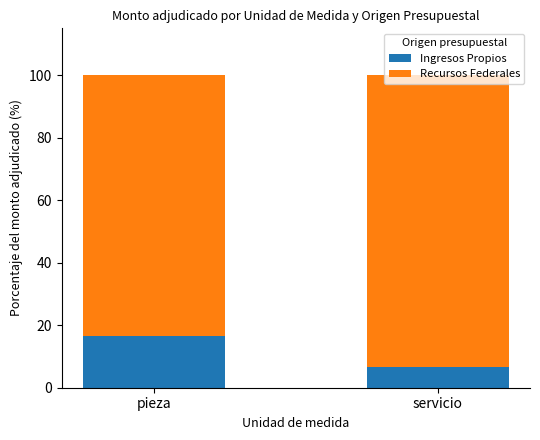

What is the approximate value of Ingresos Propios at servicio?

6.7